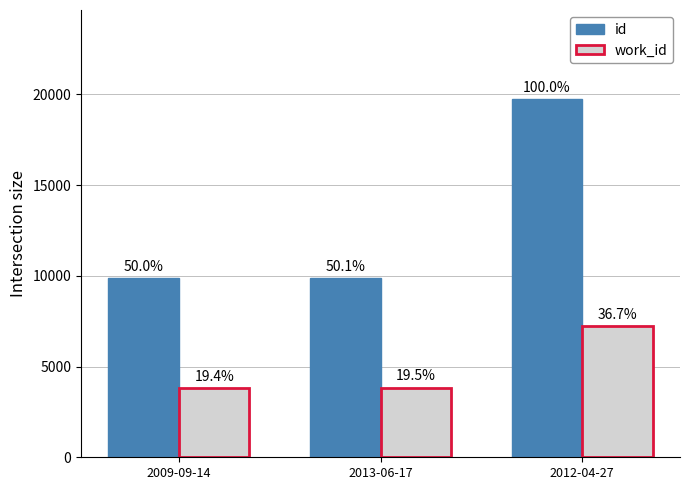

What are all the series names shown in the legend?

id, work_id